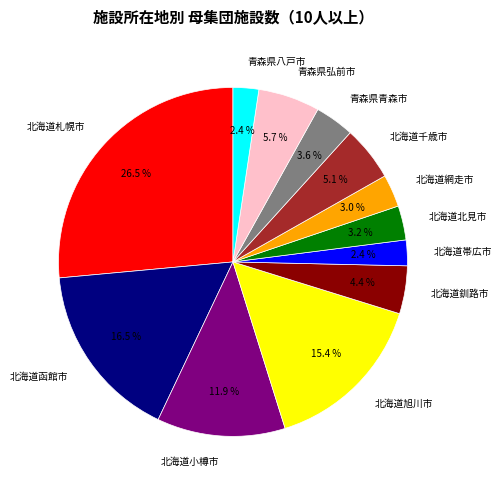

Count the number of slices in the pie.

12